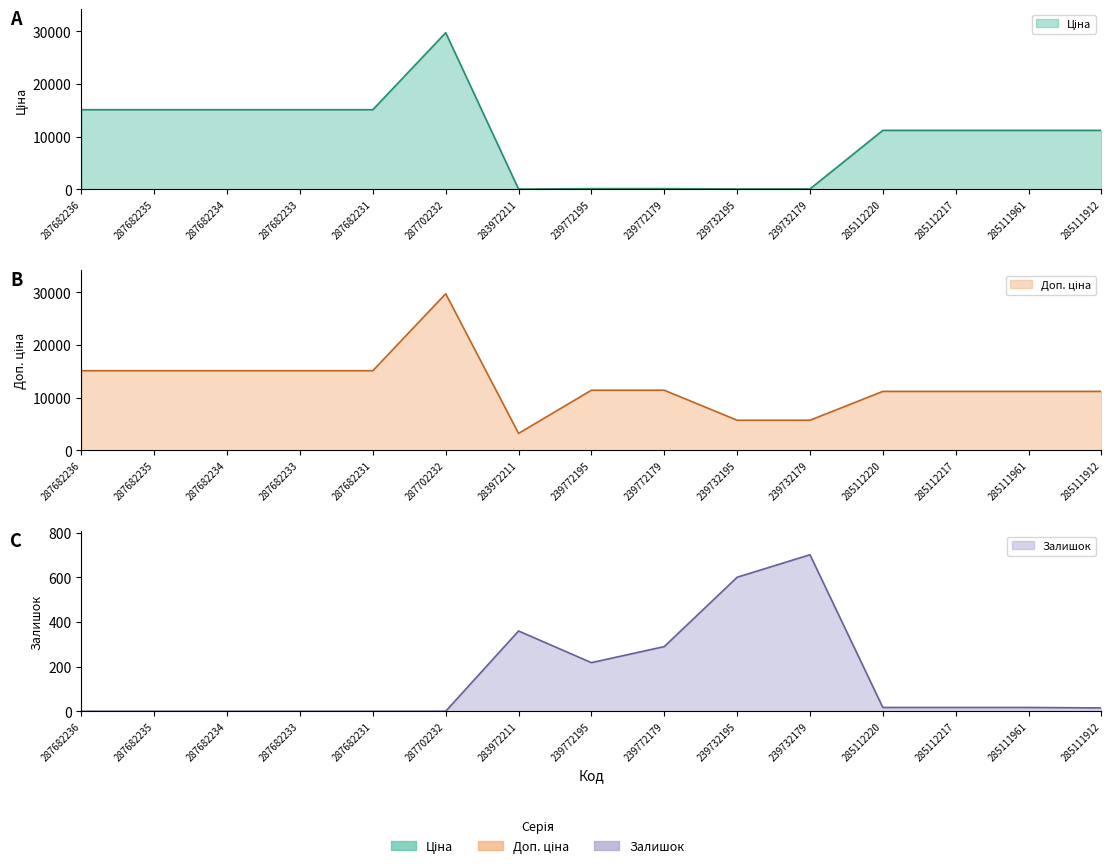

How many positive values does the Залишок series have?

9